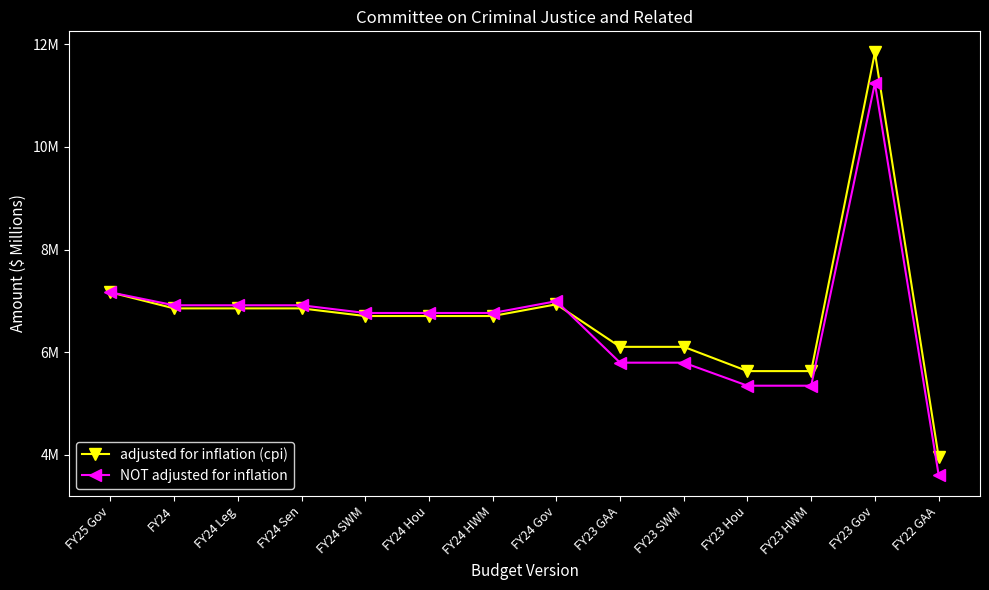

Reading left to right, list all the values displayed in this chart.

adjusted for inflation (cpi): FY25 Gov=7.2	FY24=6.9	FY24 Leg=6.9	FY24 Sen=6.9	FY24 SWM=6.7	FY24 Hou=6.7	FY24 HWM=6.7	FY24 Gov=6.9	FY23 GAA=6.1	FY23 SWM=6.1	FY23 Hou=5.6	FY23 HWM=5.6	FY23 Gov=11.8	FY22 GAA=4.0
NOT adjusted for inflation: FY25 Gov=7.2	FY24=6.9	FY24 Leg=6.9	FY24 Sen=6.9	FY24 SWM=6.8	FY24 Hou=6.8	FY24 HWM=6.8	FY24 Gov=7.0	FY23 GAA=5.8	FY23 SWM=5.8	FY23 Hou=5.3	FY23 HWM=5.3	FY23 Gov=11.2	FY22 GAA=3.6